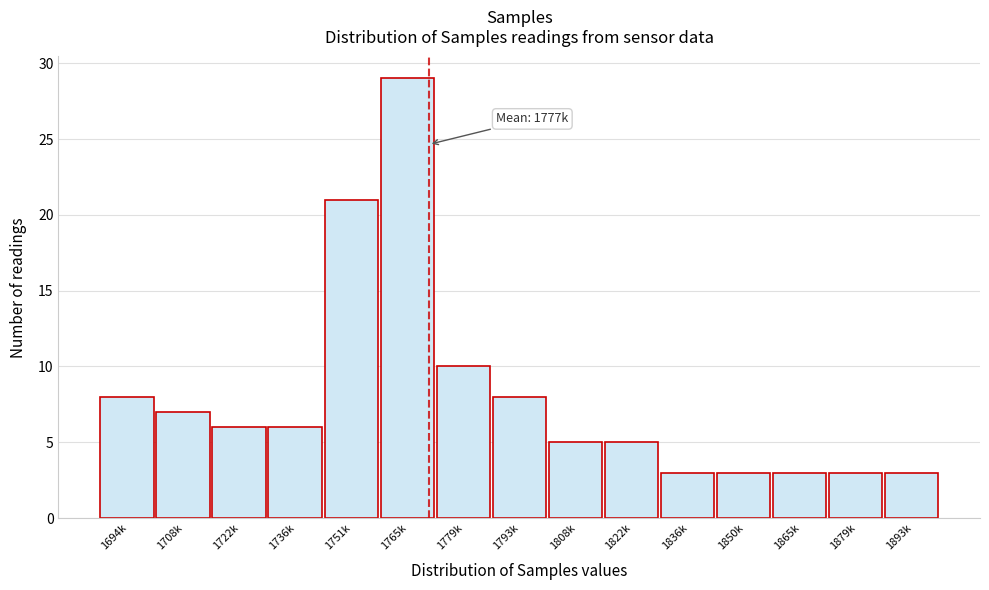

Reading left to right, list all the values displayed in this chart.

1694k=8	1708k=7	1722k=6	1736k=6	1751k=21	1765k=29	1779k=10	1793k=8	1808k=5	1822k=5	1836k=3	1850k=3	1865k=3	1879k=3	1893k=3